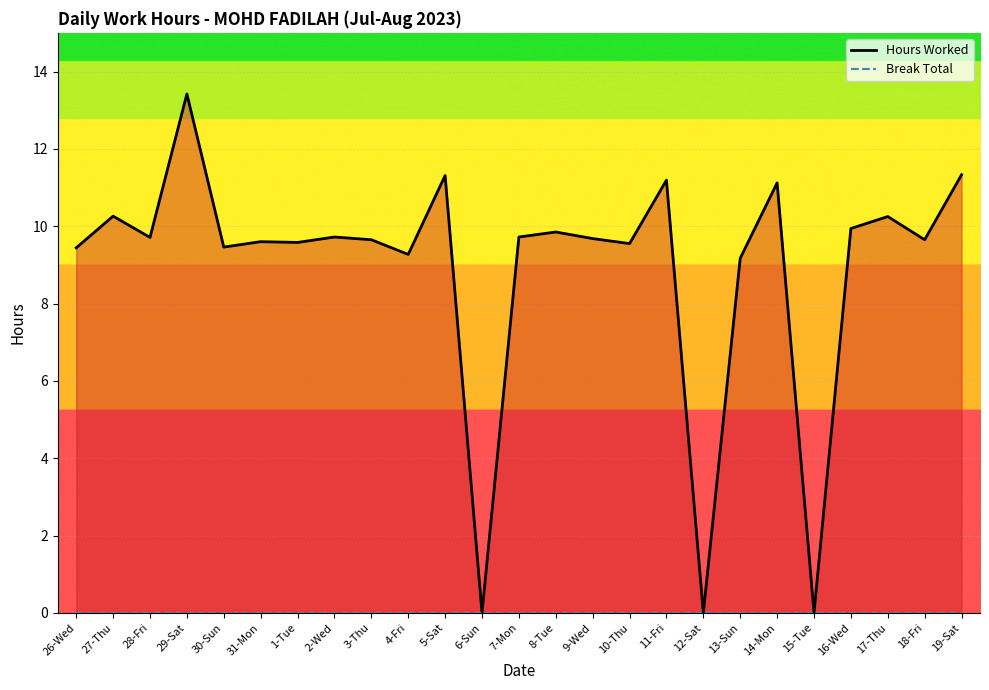

Reading left to right, transcribe all the data shown in this chart.

Hours Worked: 9.4	10.3	9.7	13.4	9.5	9.6	9.6	9.7	9.7	9.3	11.3	0.0	9.7	9.8	9.7	9.6	11.2	0.0	9.2	11.1	0.0	9.9	10.2	9.7	11.3
Break Total: 0.0	0.0	0.0	0.0	0.0	0.0	0.0	0.0	0.0	0.0	0.0	0.0	0.0	0.0	0.0	0.0	0.0	0.0	0.0	0.0	0.0	0.0	0.0	0.0	0.0